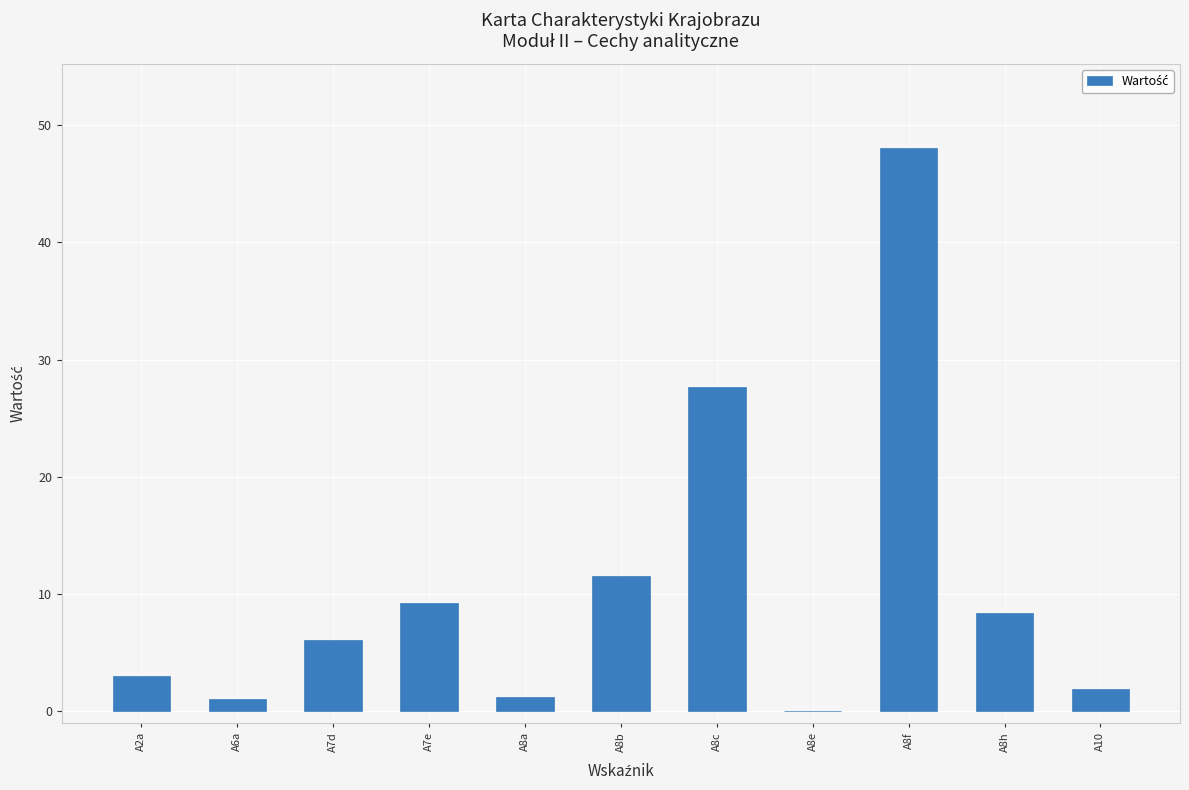

Count the number of data series in this chart.

1